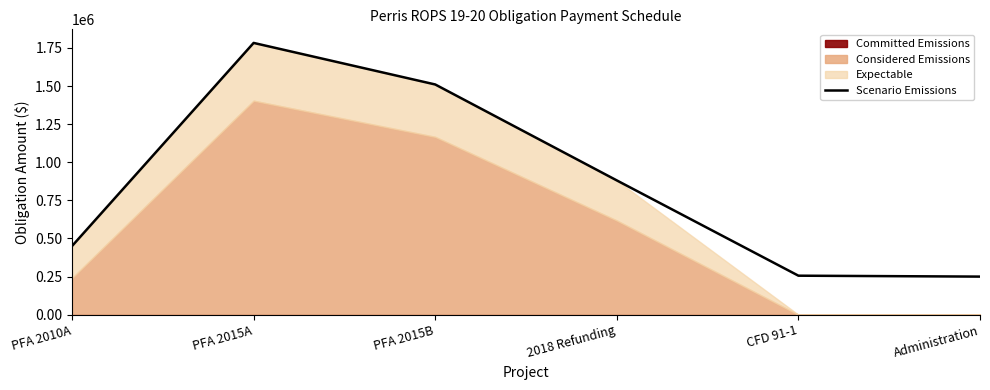

What is the sum of the values at 2018 Refunding and PFA 2015A?

2664212